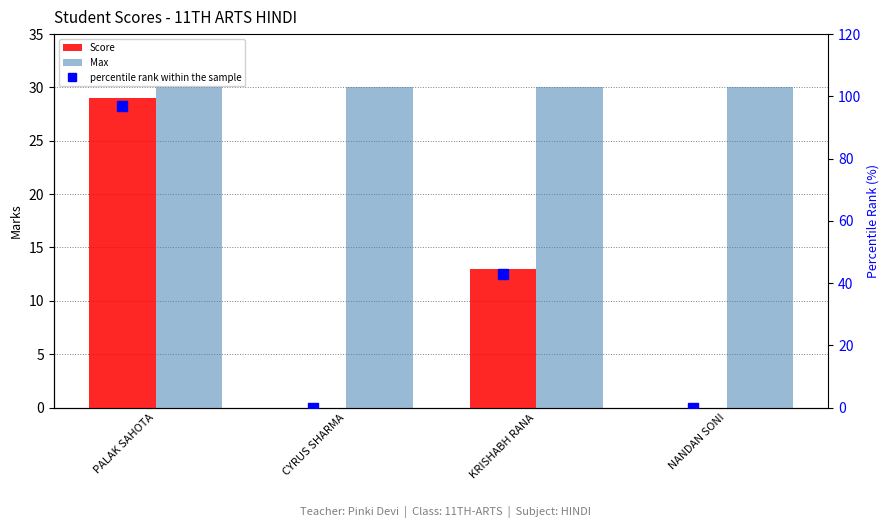

Between CYRUS SHARMA and KRISHABH RANA, which series saw the biggest shift?

percentile rank within the sample